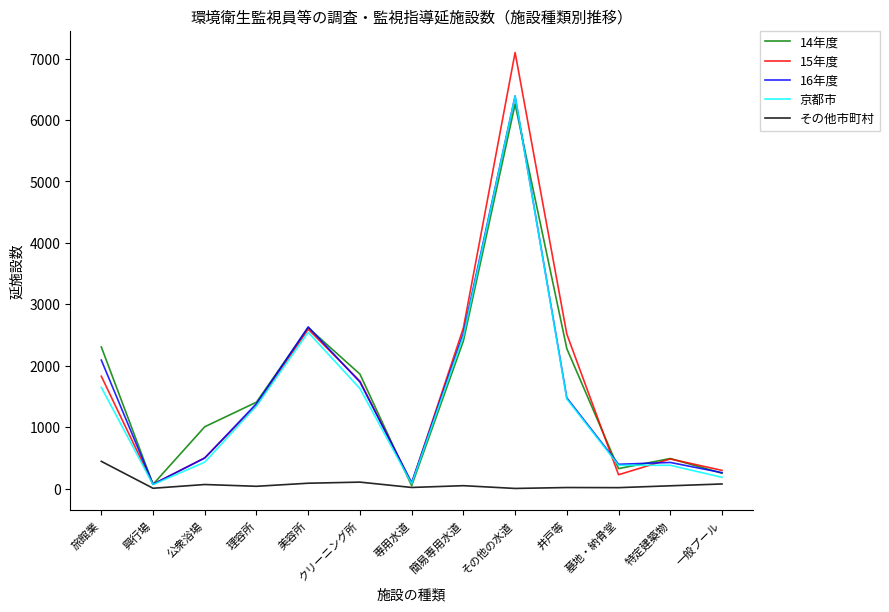

Count the number of data series in this chart.

5